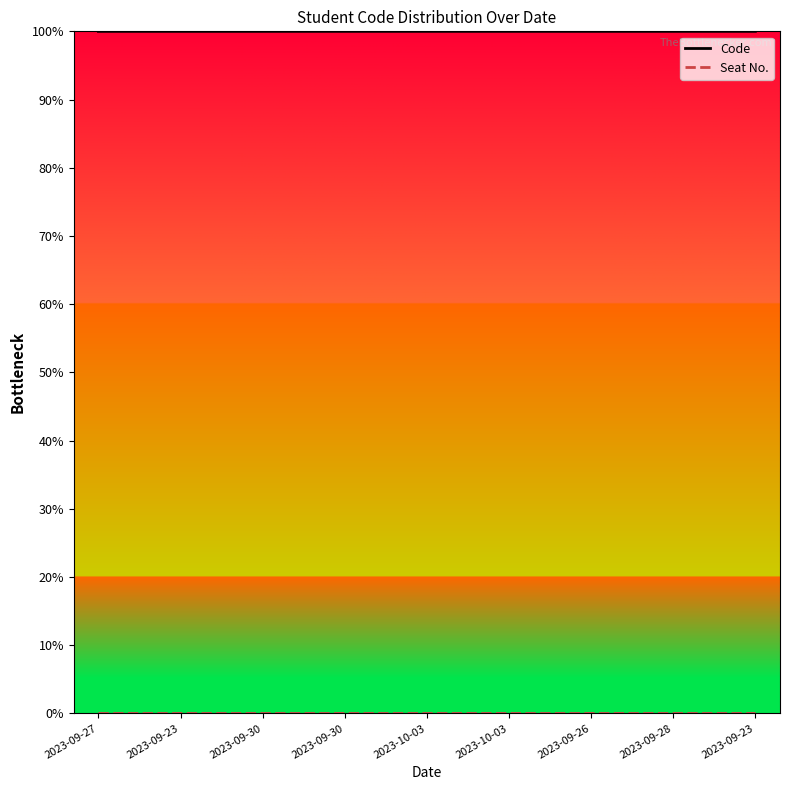

At which label is Code closest to 99?

2023-09-23